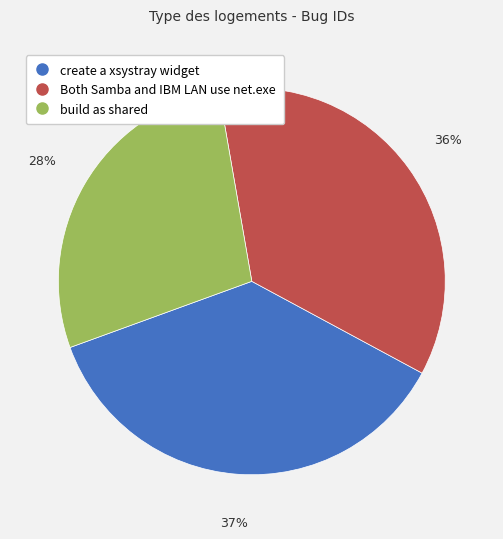

Does any single category account for the majority?

No